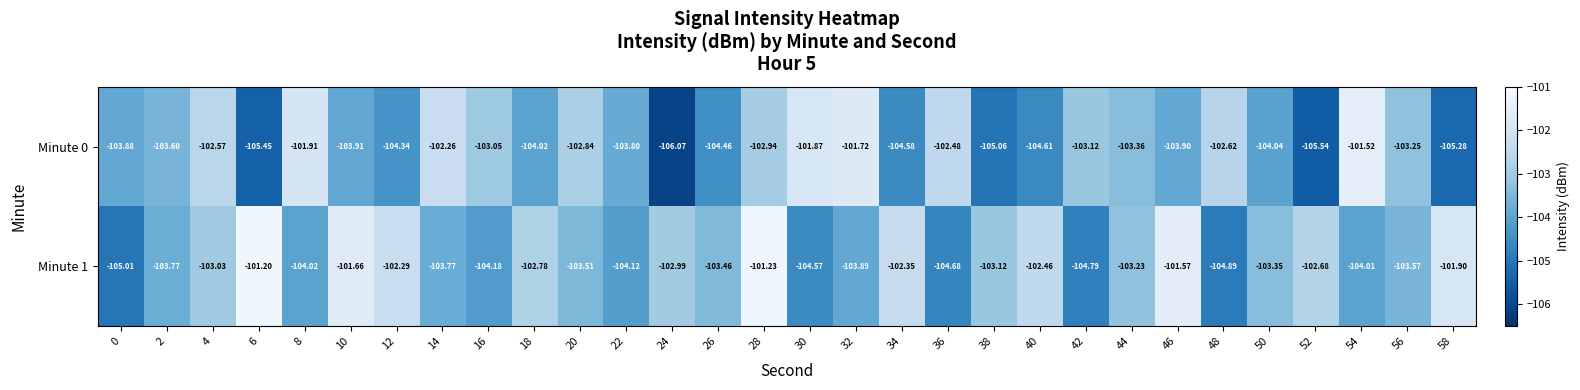

Is the value of Minute 0 at 44 greater than the value of Minute 1 at 8?

Yes